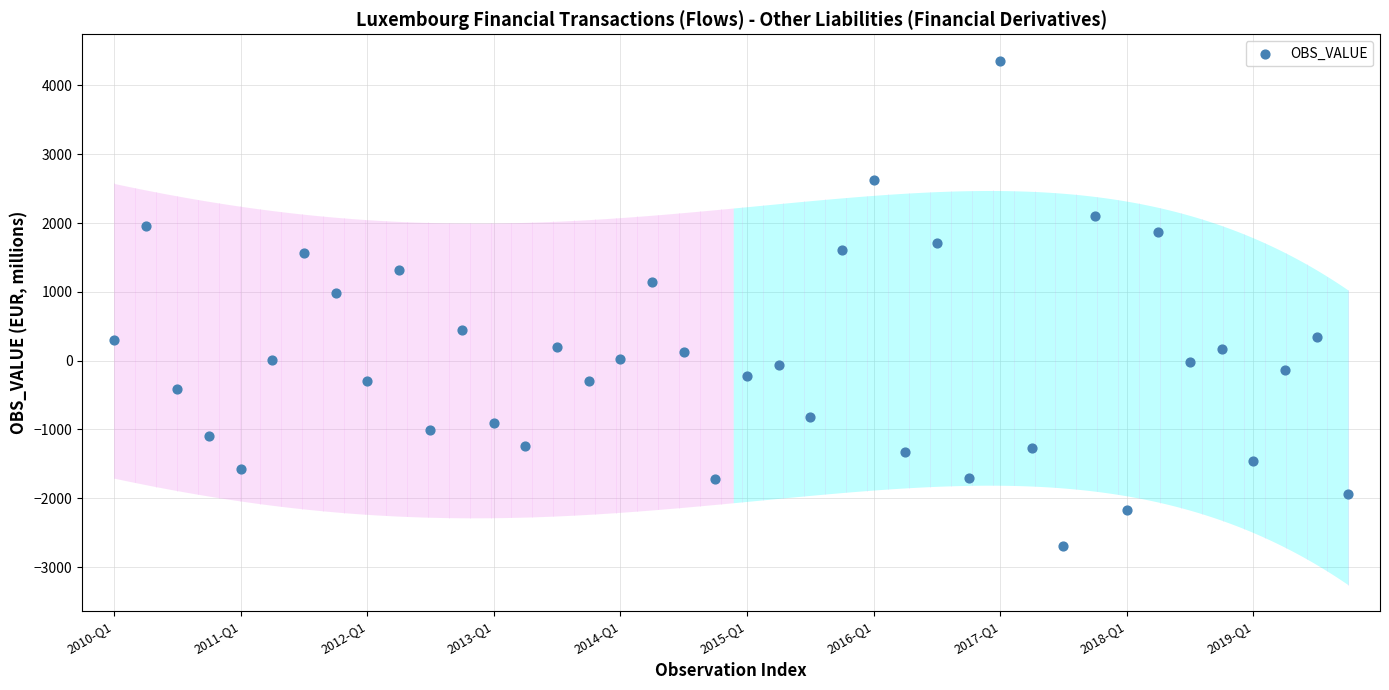

What Y value in the scatter plot is closest to 830?

984